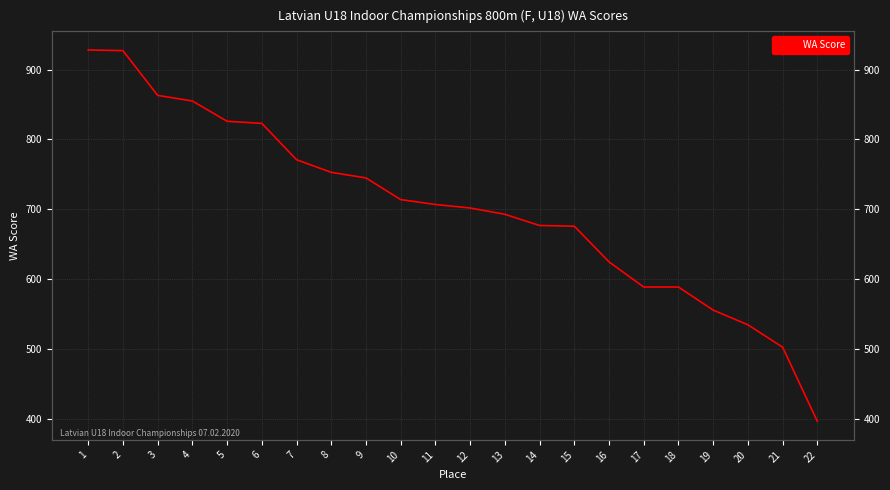

What is the difference between the maximum and minimum values?

531